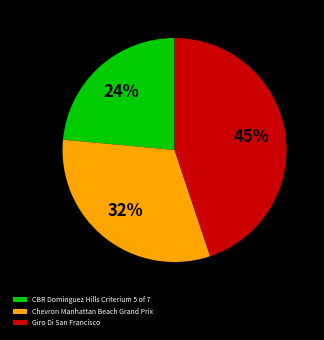

Which has a higher value, Chevron Manhattan Beach Grand Prix or Giro Di San Francisco?

Giro Di San Francisco